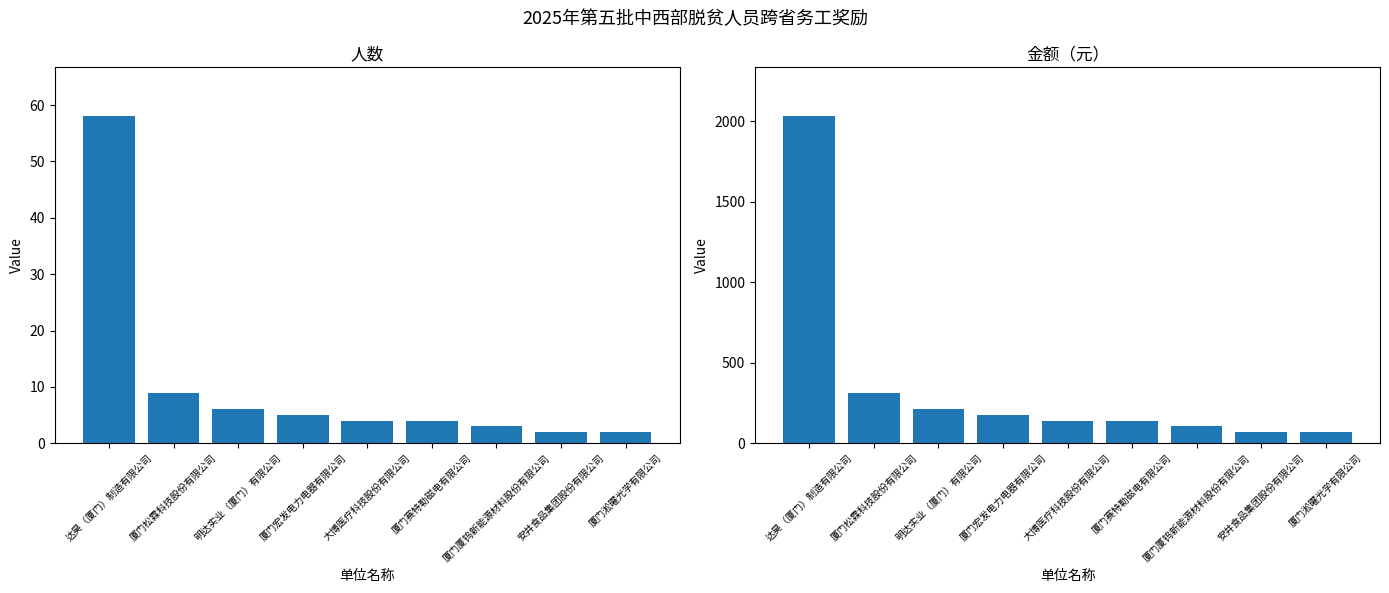

True or false: 人数 has a value of 5 at 厦门厦钨新能源材料股份有限公司.

False